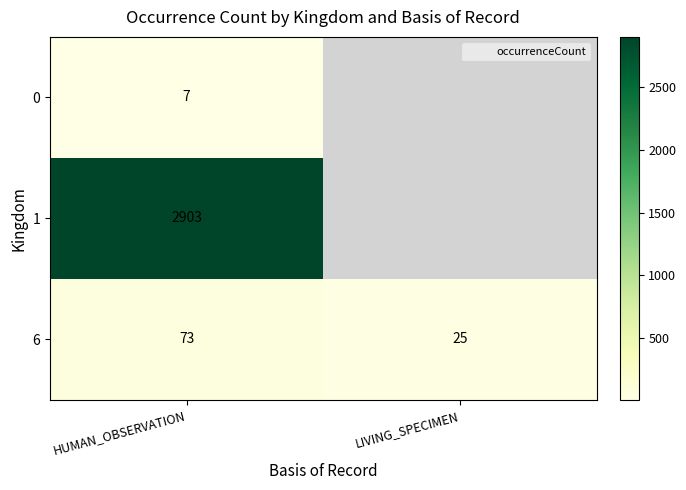

At which category is the sum across all series the highest?

HUMAN_OBSERVATION